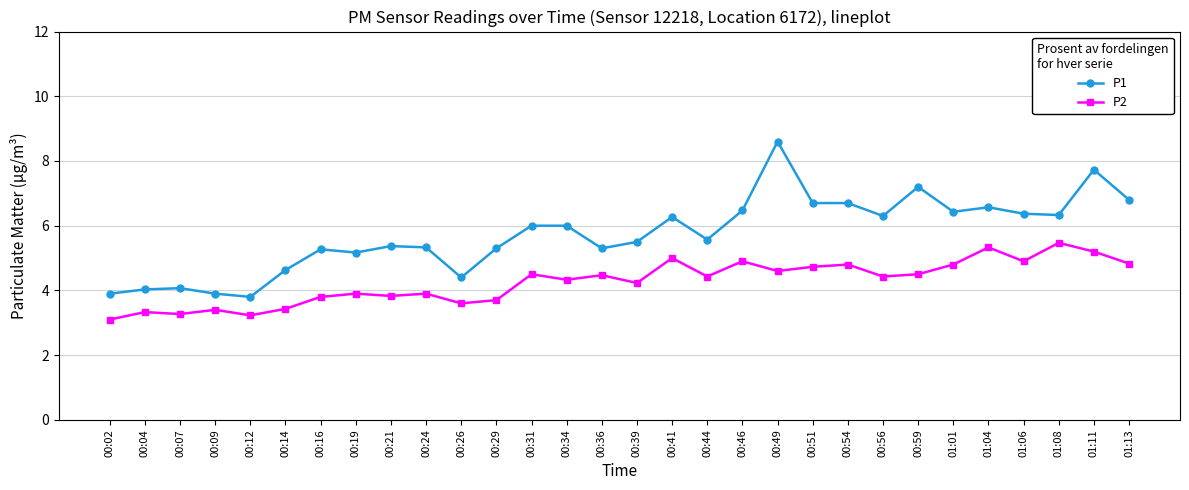

What is the spread (max minus min) of values at 00:12?

0.6